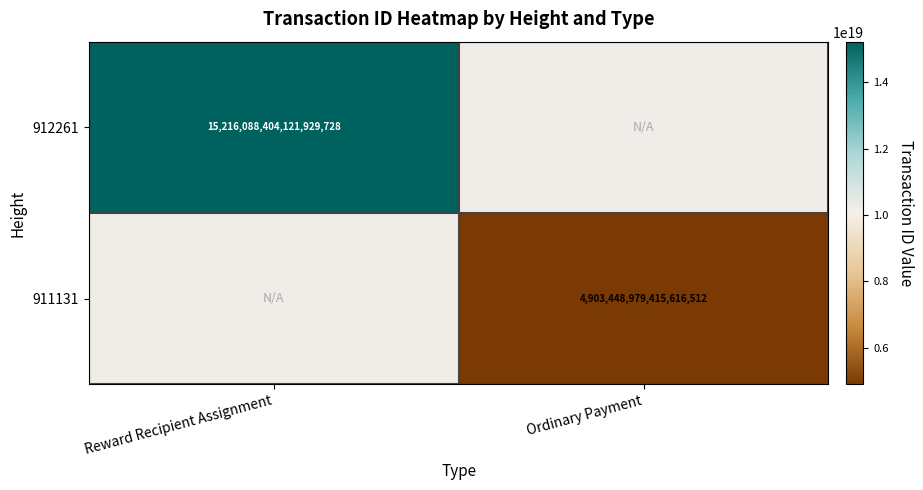

Which has a higher value, Ordinary Payment or Reward Recipient Assignment?

Reward Recipient Assignment